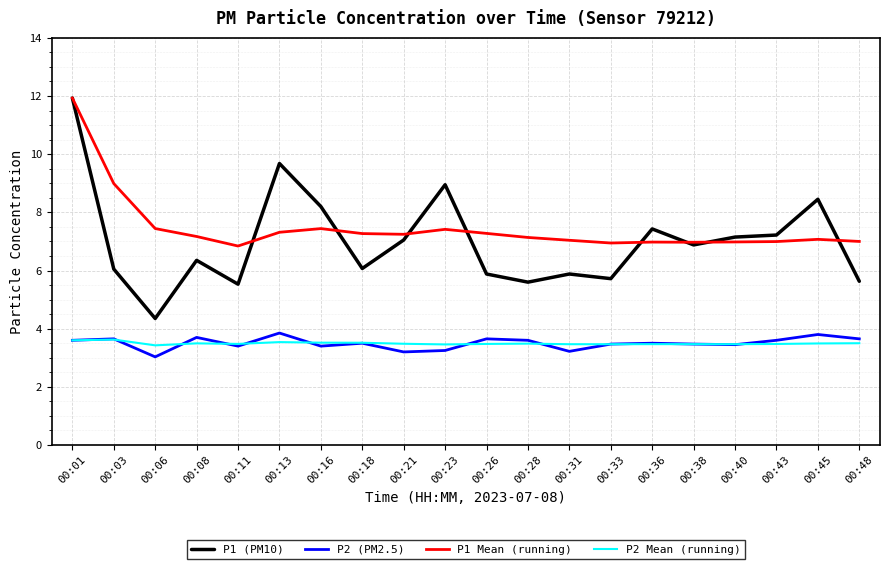

Which series has the largest range (max minus min)?

P1 (PM10)